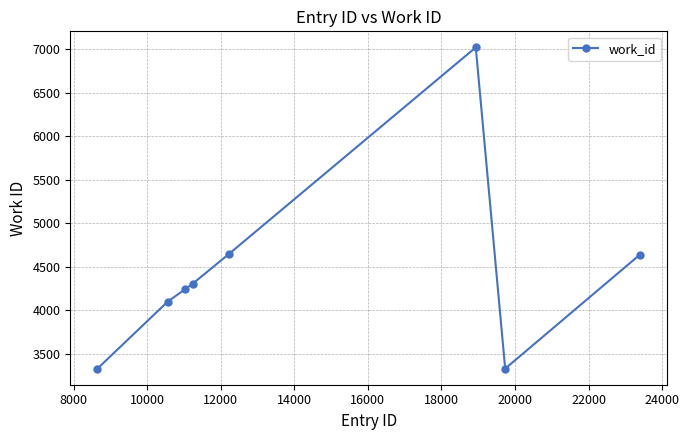

True or false: the data has more than 2 interior local peaks.

False